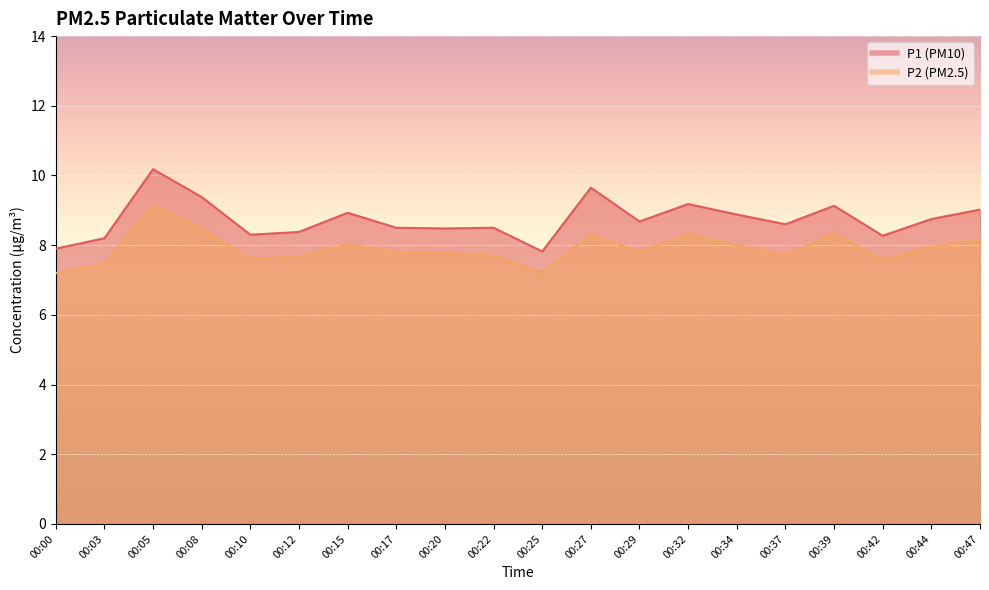

Reading left to right, transcribe all the data shown in this chart.

P1: 00:00=7.9	00:03=8.2	00:05=10.2	00:08=9.4	00:10=8.3	00:12=8.4	00:15=8.9	00:17=8.5	00:20=8.5	00:22=8.5	00:25=7.8	00:27=9.7	00:29=8.7	00:32=9.2	00:34=8.9	00:37=8.6	00:39=9.1	00:42=8.3	00:44=8.8	00:47=9.0
P2: 00:00=7.2	00:03=7.5	00:05=9.1	00:08=8.5	00:10=7.6	00:12=7.7	00:15=8.0	00:17=7.8	00:20=7.8	00:22=7.7	00:25=7.2	00:27=8.3	00:29=7.8	00:32=8.3	00:34=8.0	00:37=7.7	00:39=8.3	00:42=7.6	00:44=8.0	00:47=8.2